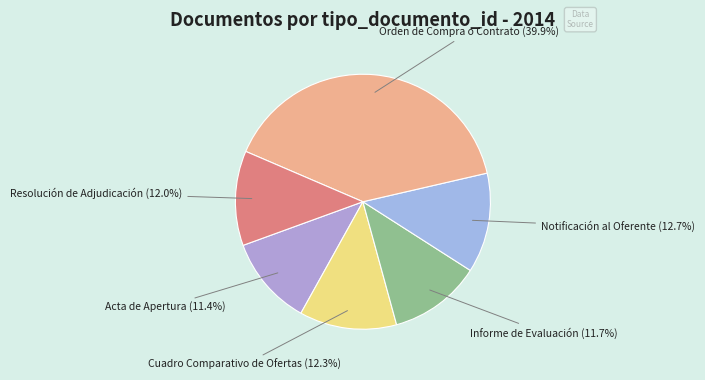

Which category has the biggest portion of the pie?

Orden de Compra o Contrato